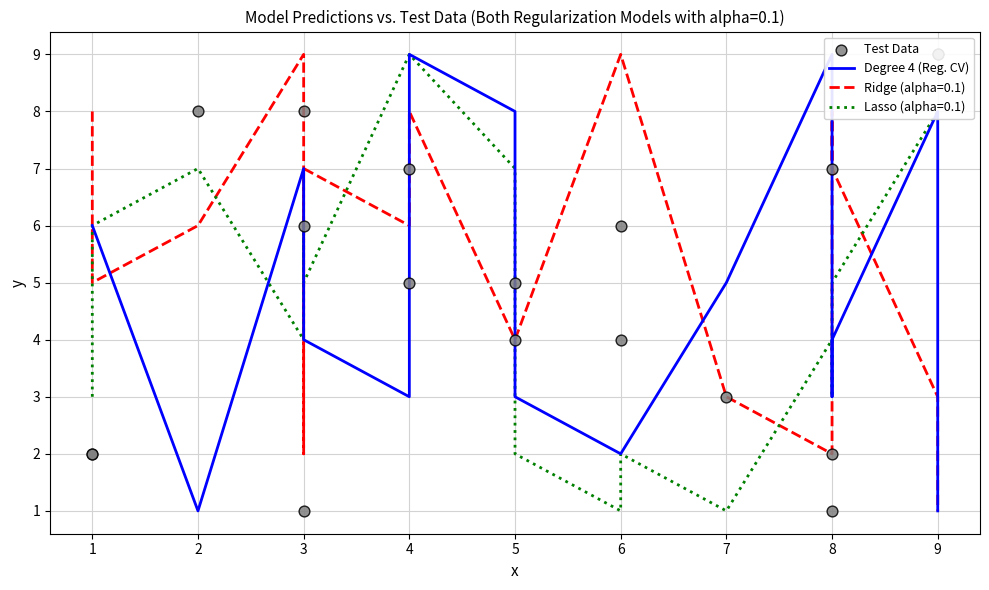

Which series contains the highest Y value?

Degree 4 (Reg. CV)